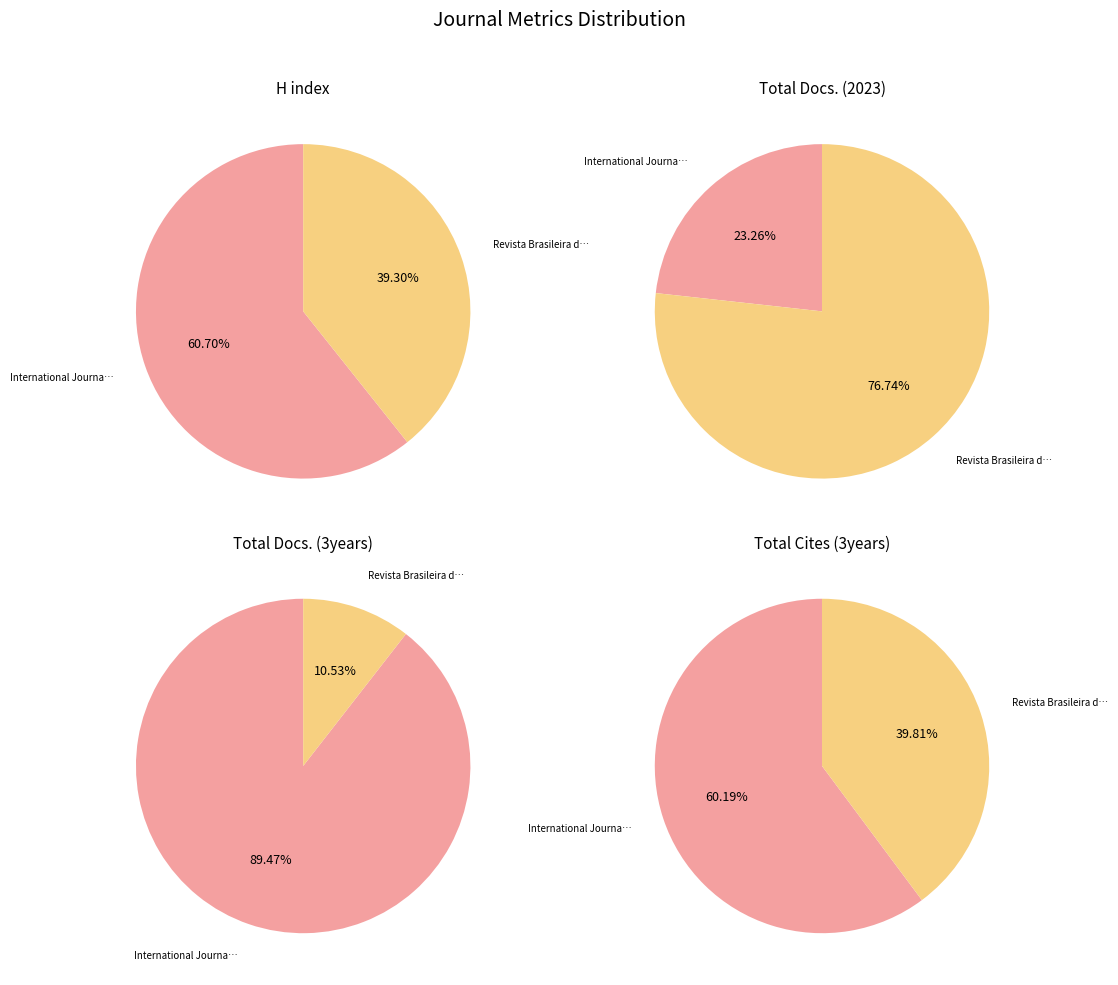

To the nearest percent, what is the average slice percentage?

50%